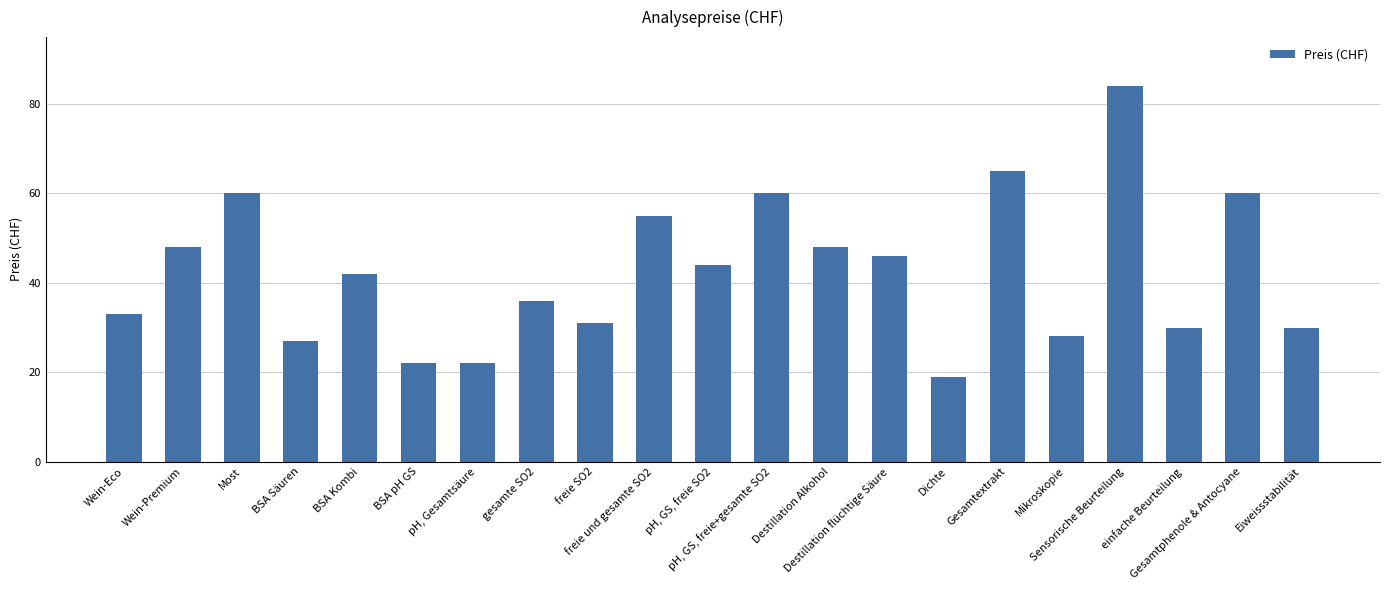

The value at Destillation Alkohol is 48. True or false?

True